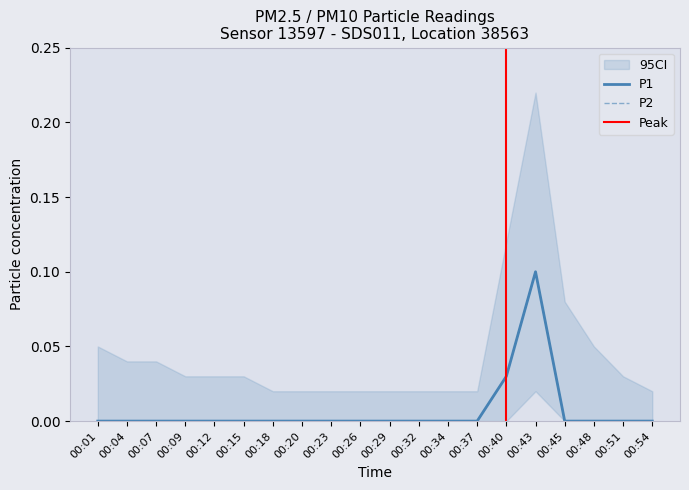

Which series has the largest range (max minus min)?

P1